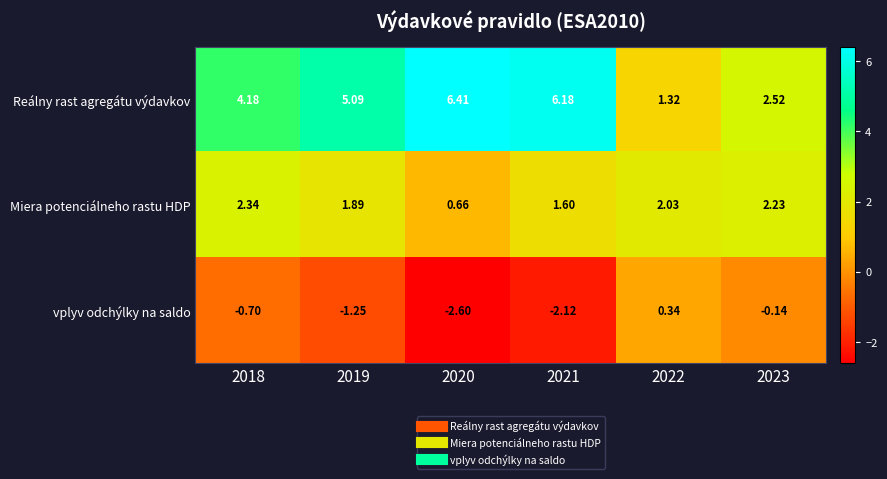

Which series has the largest total across all categories?

Reálny rast agregátu výdavkov